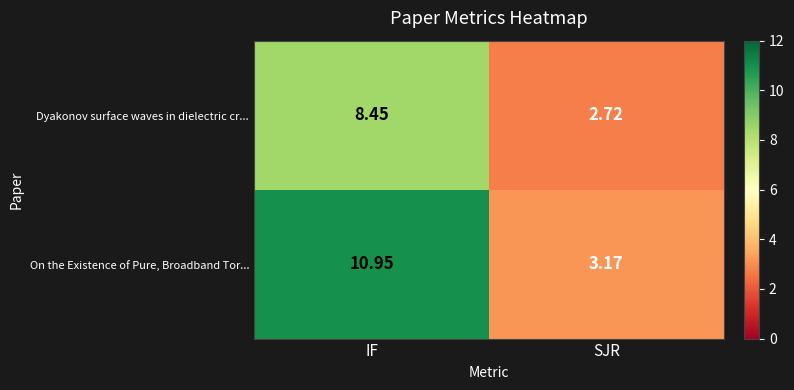

List the series in order of their peak value, highest first.

On the Existence of Pure, Broadband Tor..., Dyakonov surface waves in dielectric cr...